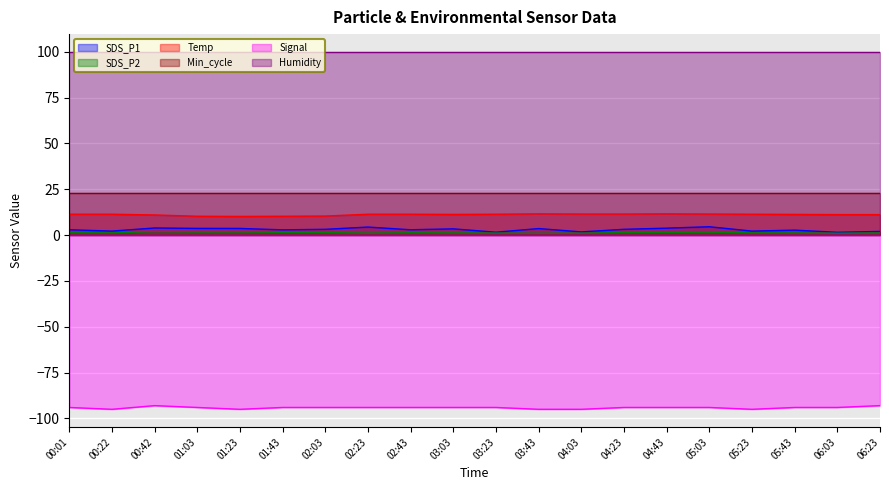

The value of Signal at 02:43 is -62.9. True or false?

False